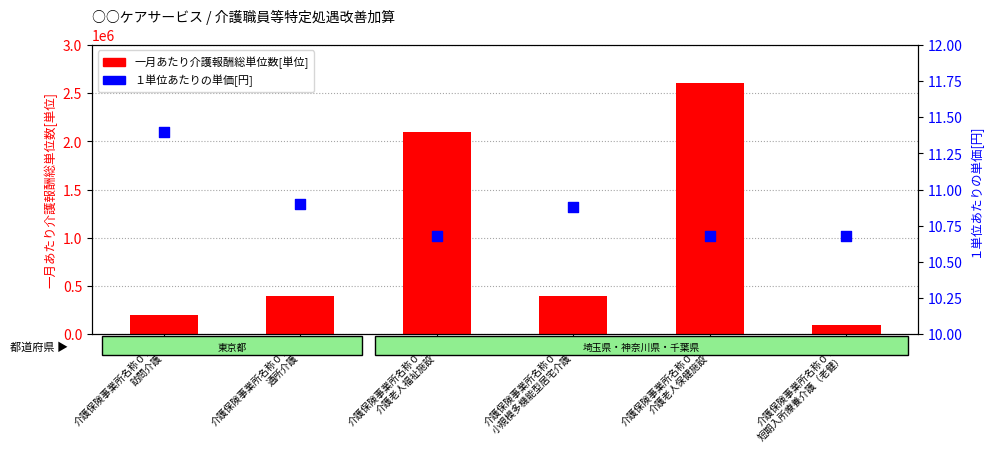

Is the value of １単位あたりの単価[円] at 介護保険事業所名称０１
訪問介護 greater than the value of 一月あたり介護報酬総単位数[単位] at 介護保険事業所名称０３
介護老人福祉施設?

No